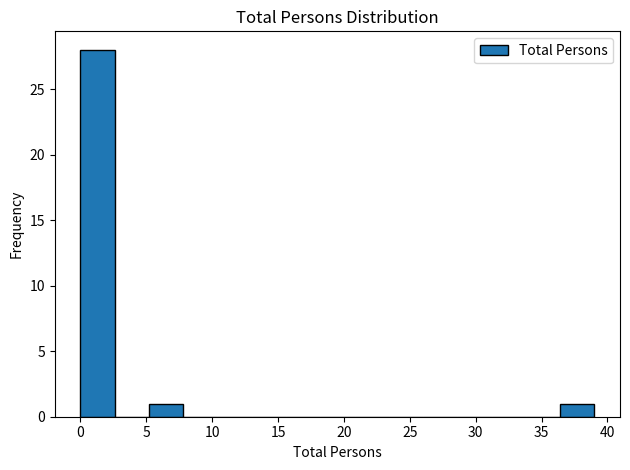

Reading left to right, list every bar in this chart as the range it spans on the x-axis followed by its height. Neither the bar edges nor the heights are printed on the chart, so give them approximately, as read against the axes.

0.0 to 2.6: 28
2.6 to 5.2: 0
5.2 to 7.8: 1
7.8 to 10.4: 0
10.4 to 13.0: 0
13.0 to 15.6: 0
15.6 to 18.2: 0
18.2 to 20.8: 0
20.8 to 23.4: 0
23.4 to 26.0: 0
26.0 to 28.6: 0
28.6 to 31.2: 0
31.2 to 33.8: 0
33.8 to 36.4: 0
36.4 to 39.0: 1